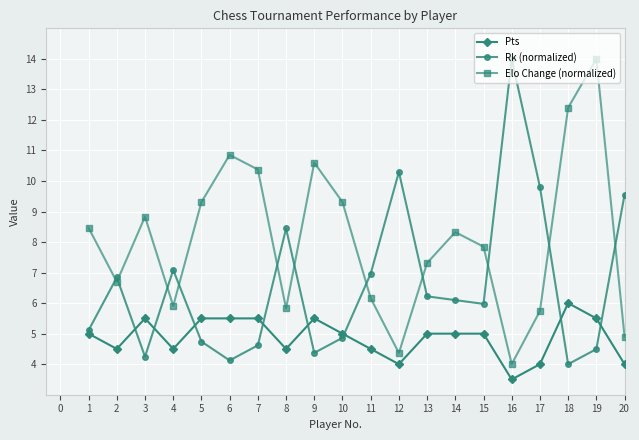

What is the sum of the Pts values at 16 and 18?

9.5